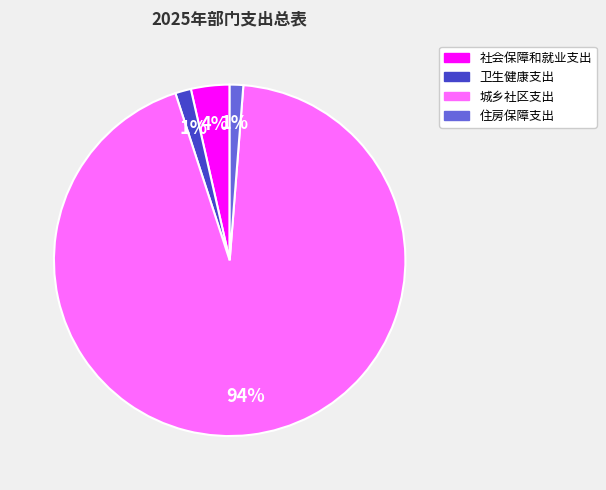

To the nearest percent, what percentage of the pie is 住房保障支出?

1%